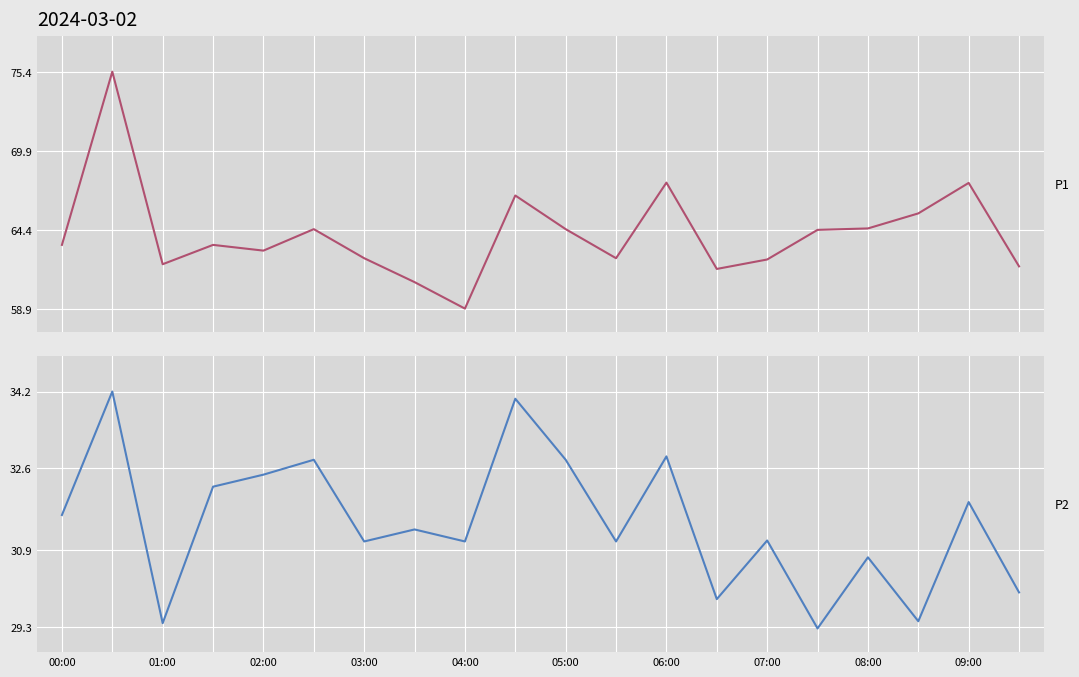

What are all the series names shown in the legend?

P1, P2